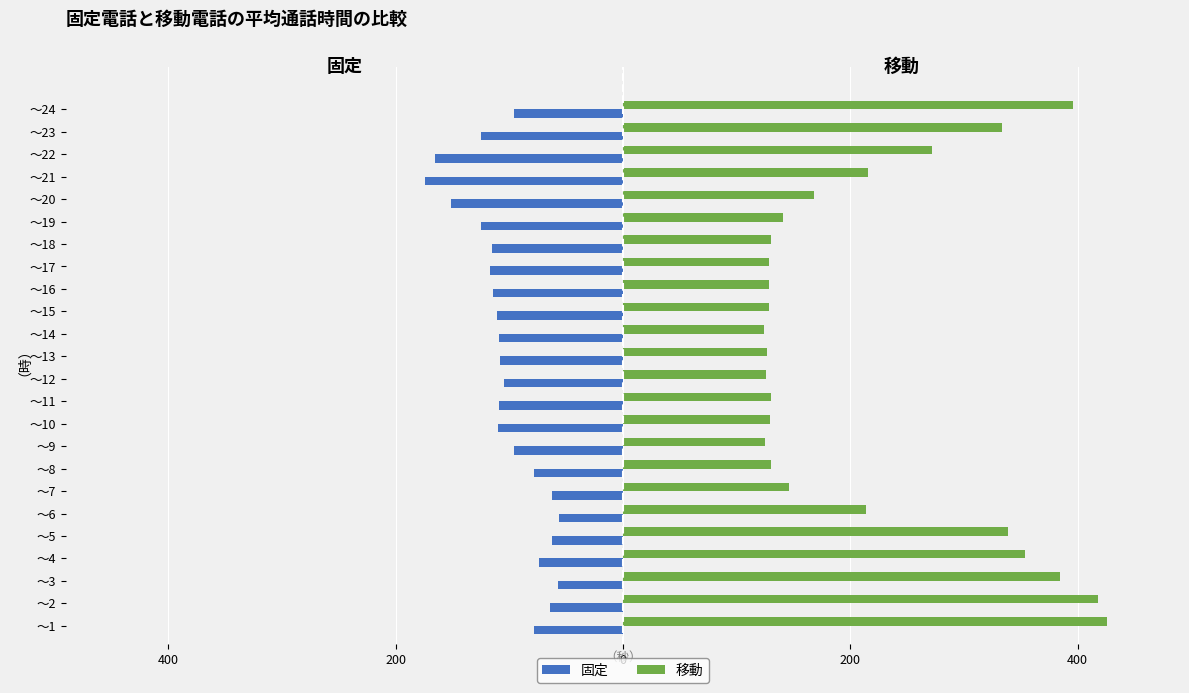

What are all the series names shown in the legend?

固定, 移動